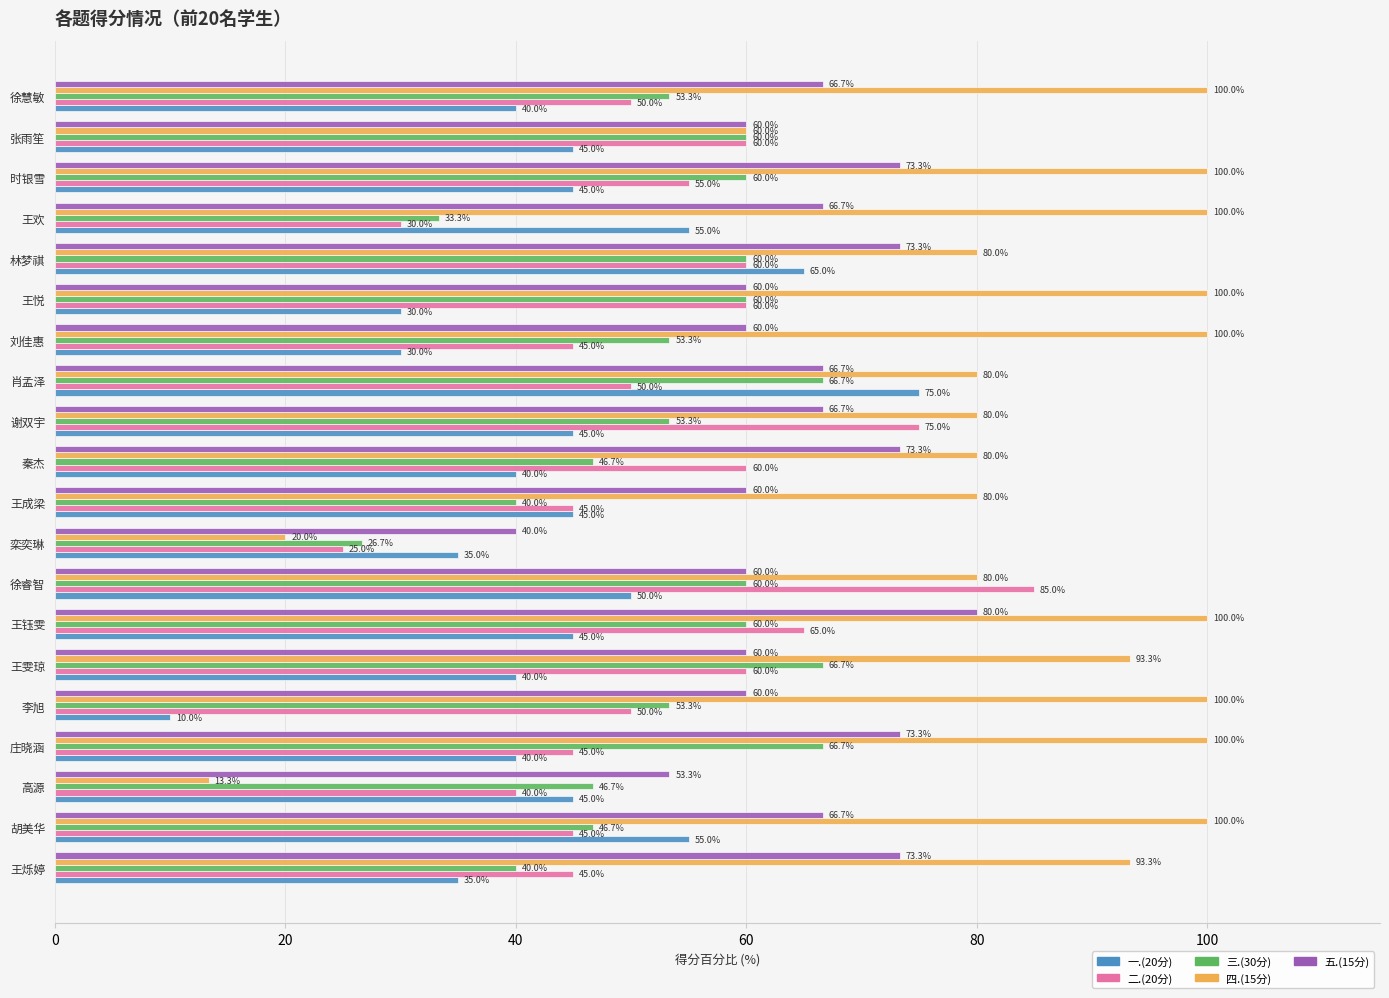

Between 刘佳惠 and 张雨笙, which series saw the biggest shift?

四.(15分)